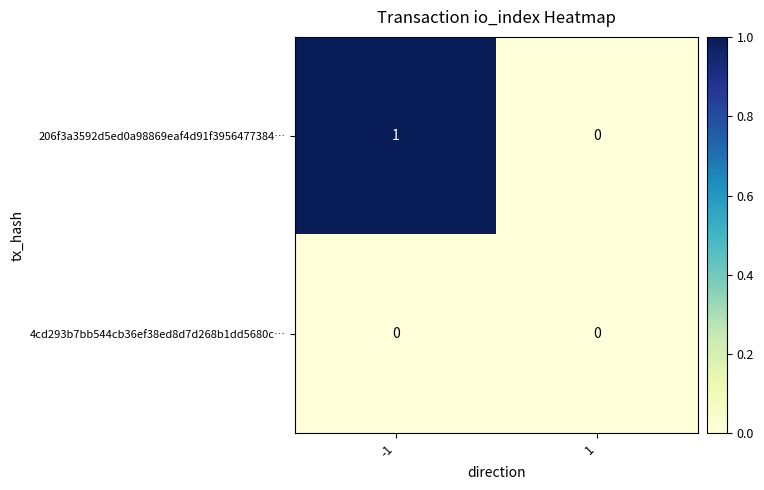

Which series changed the most between -1 and 1?

206f3a3592d5ed0a98869eaf4d91f3956477384…